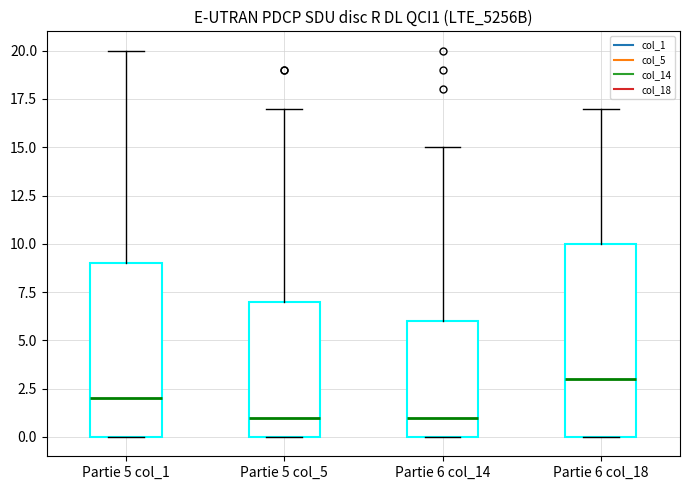

Which box is the tallest, from its lower edge to its upper edge?

Partie 6 col_18